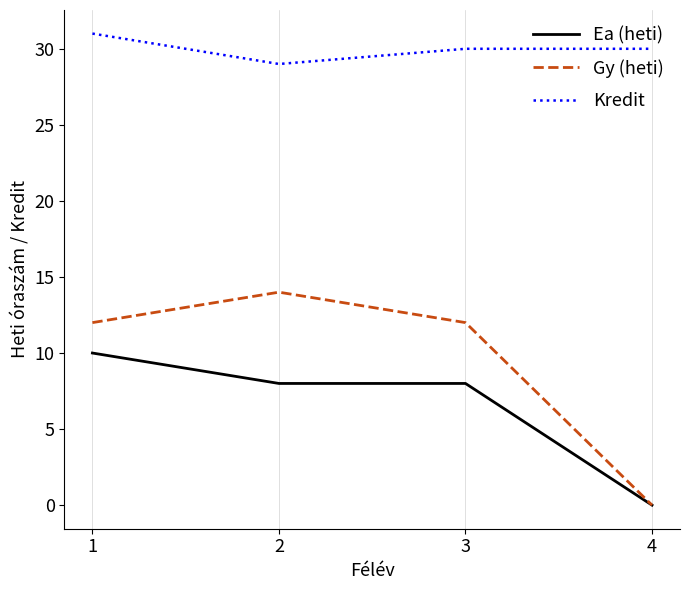

Reading left to right, list all the values displayed in this chart.

Ea (heti): 1=10	2=8	3=8	4=0
Gy (heti): 1=12	2=14	3=12	4=0
Kredit: 1=31	2=29	3=30	4=30